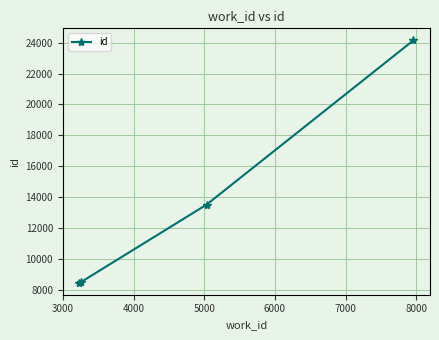

What is the maximum value shown in the chart?

24141